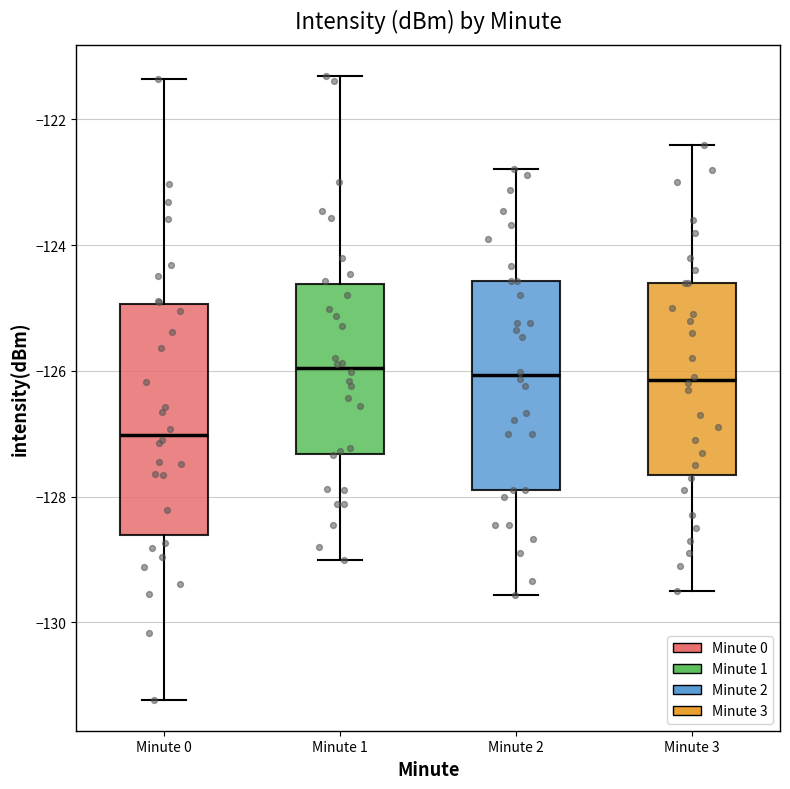

Comparing the boxes themselves (not the whiskers), which one is the tallest?

Minute 0